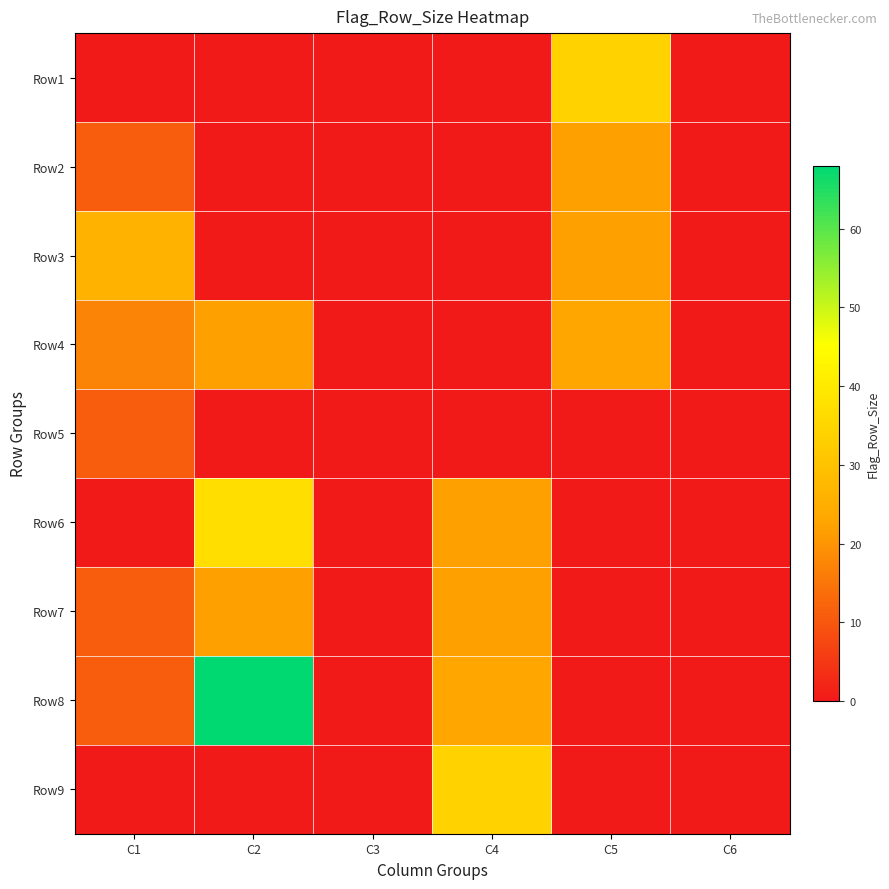

Reading left to right, transcribe all the data shown in this chart.

Row1: C1=0	C2=0	C3=0	C4=0	C5=34	C6=0
Row2: C1=11	C2=0	C3=0	C4=0	C5=22	C6=0
Row3: C1=26	C2=0	C3=0	C4=0	C5=22	C6=0
Row4: C1=17	C2=22	C3=0	C4=0	C5=23	C6=0
Row5: C1=11	C2=0	C3=0	C4=0	C5=0	C6=0
Row6: C1=0	C2=37	C3=0	C4=22	C5=0	C6=0
Row7: C1=11	C2=22	C3=0	C4=22	C5=0	C6=0
Row8: C1=11	C2=68	C3=0	C4=23	C5=0	C6=0
Row9: C1=0	C2=0	C3=0	C4=34	C5=0	C6=0